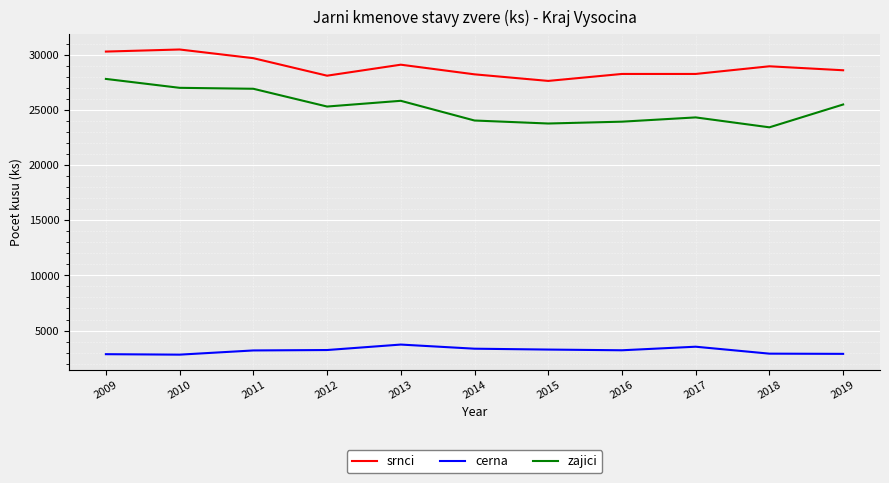

Is the value of cerna at 2015 greater than the value of zajici at 2013?

No